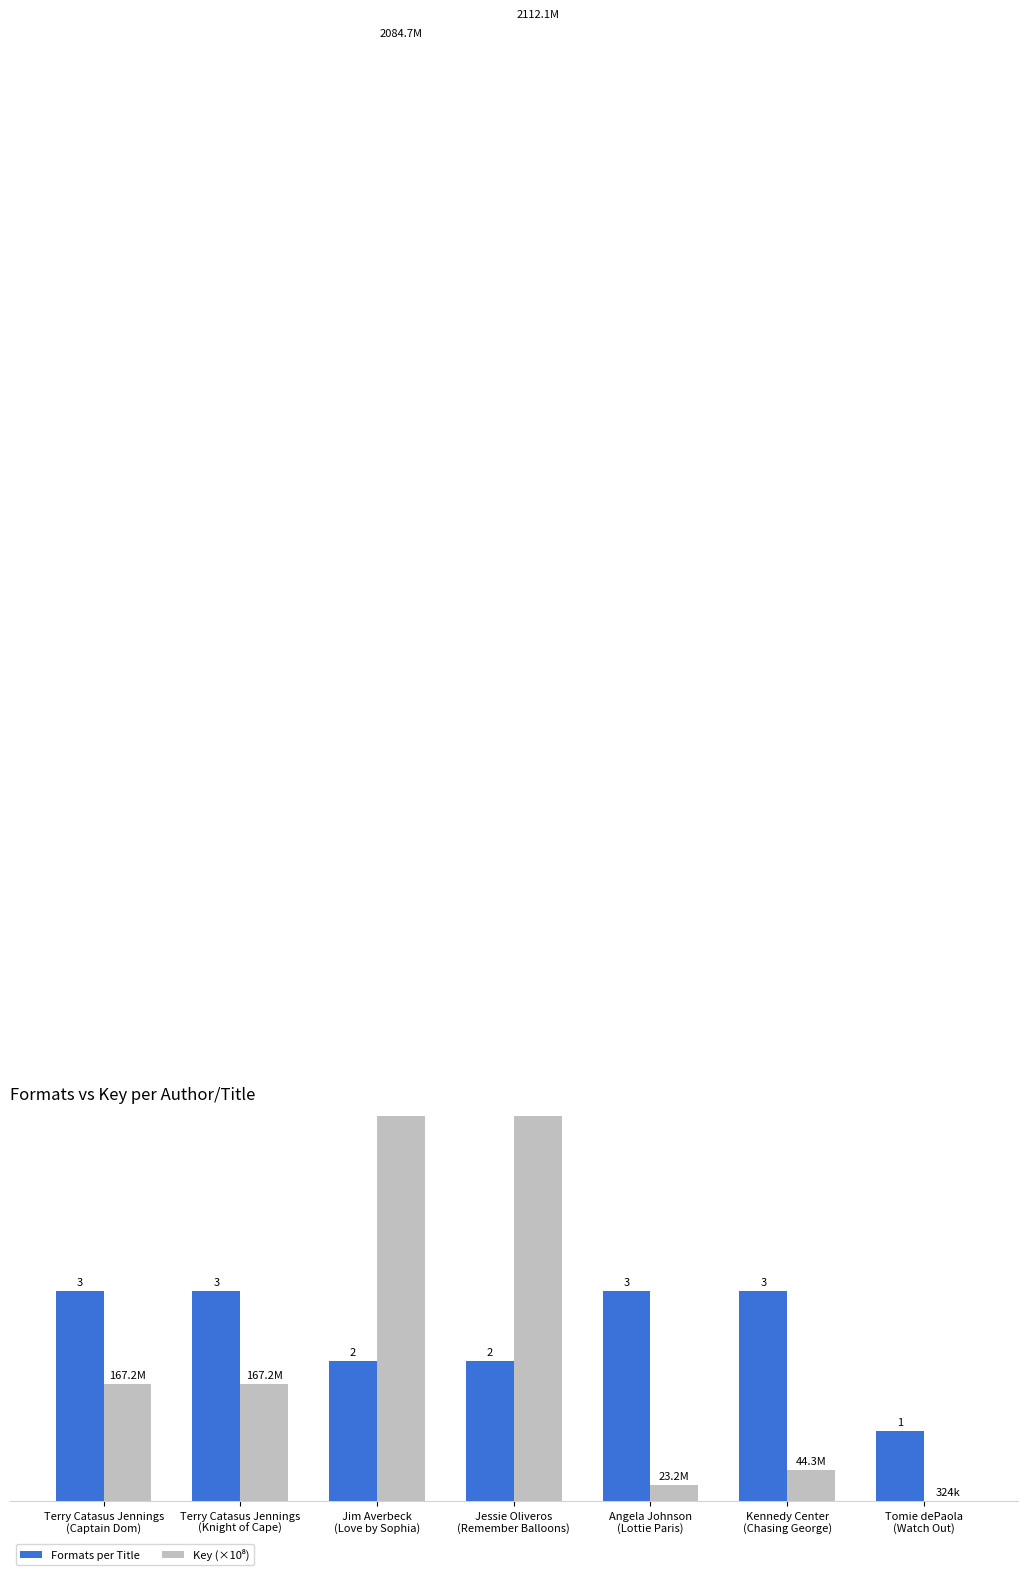

What is the label of the 3rd bar from the right?

Angela Johnson
(Lottie Paris)